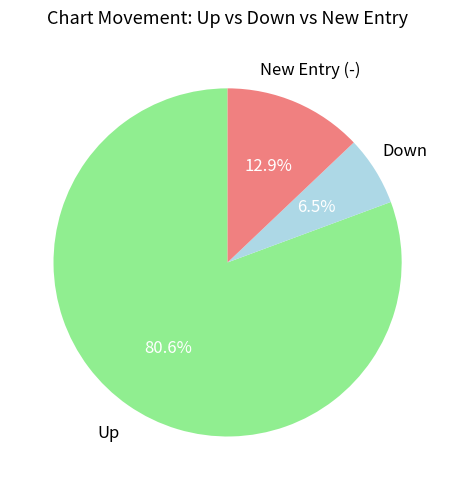

Is there a majority slice in this chart?

Yes